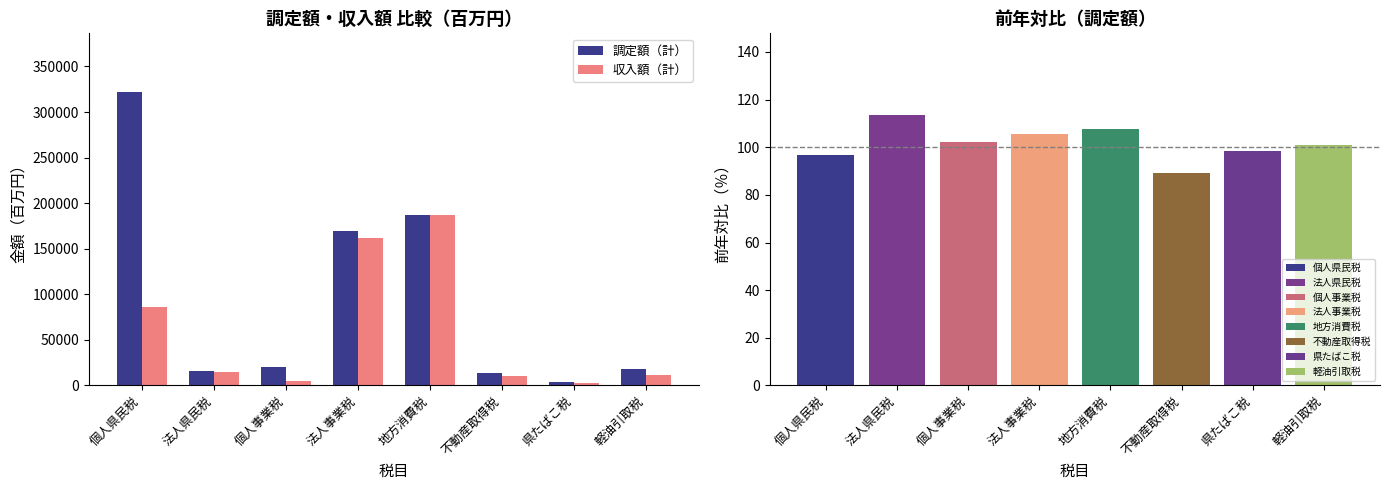

At which label does 収入額（計） first exceed 14495?

個人県民税